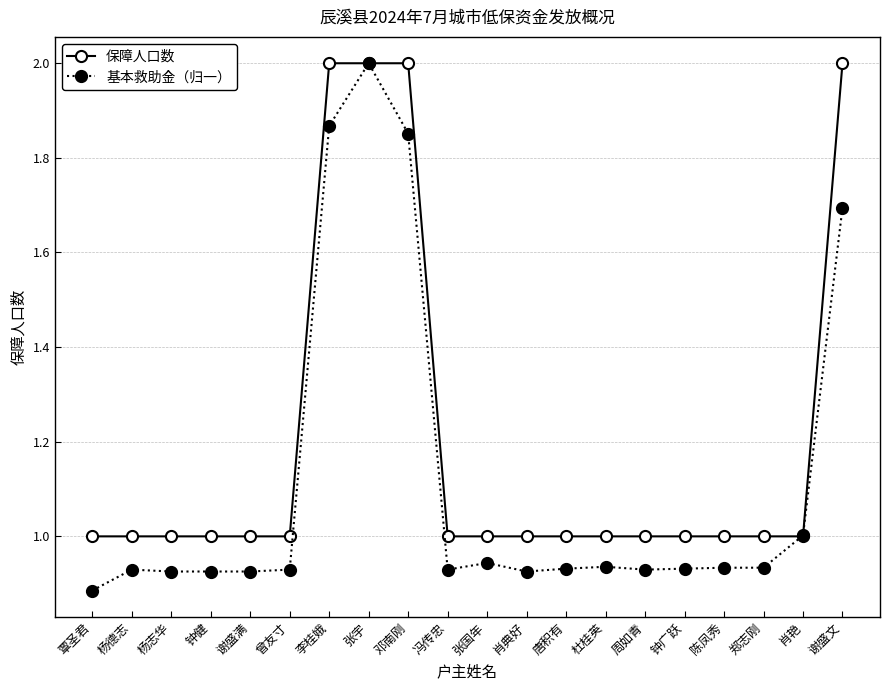

What is the difference between the maximum and second lowest values in the 保障人口数 series?

1.0